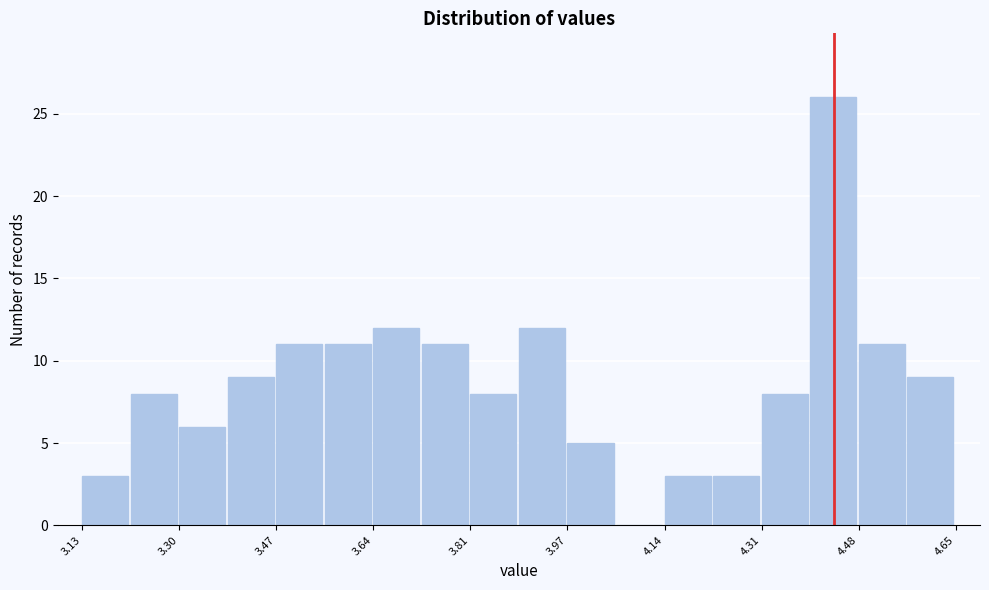

Reading left to right, list every bar in this chart as the range it spans on the x-axis followed by its height. Neither the bar edges nor the heights are printed on the chart, so give them approximately, as read against the axes.

3.14 to 3.22: 3
3.22 to 3.30: 8
3.30 to 3.38: 6
3.38 to 3.46: 9
3.46 to 3.56: 11
3.56 to 3.64: 11
3.64 to 3.72: 12
3.72 to 3.80: 11
3.80 to 3.90: 8
3.90 to 3.98: 12
3.98 to 4.06: 5
4.06 to 4.14: 0
4.14 to 4.22: 3
4.22 to 4.32: 3
4.32 to 4.40: 8
4.40 to 4.48: 26
4.48 to 4.56: 11
4.56 to 4.66: 9